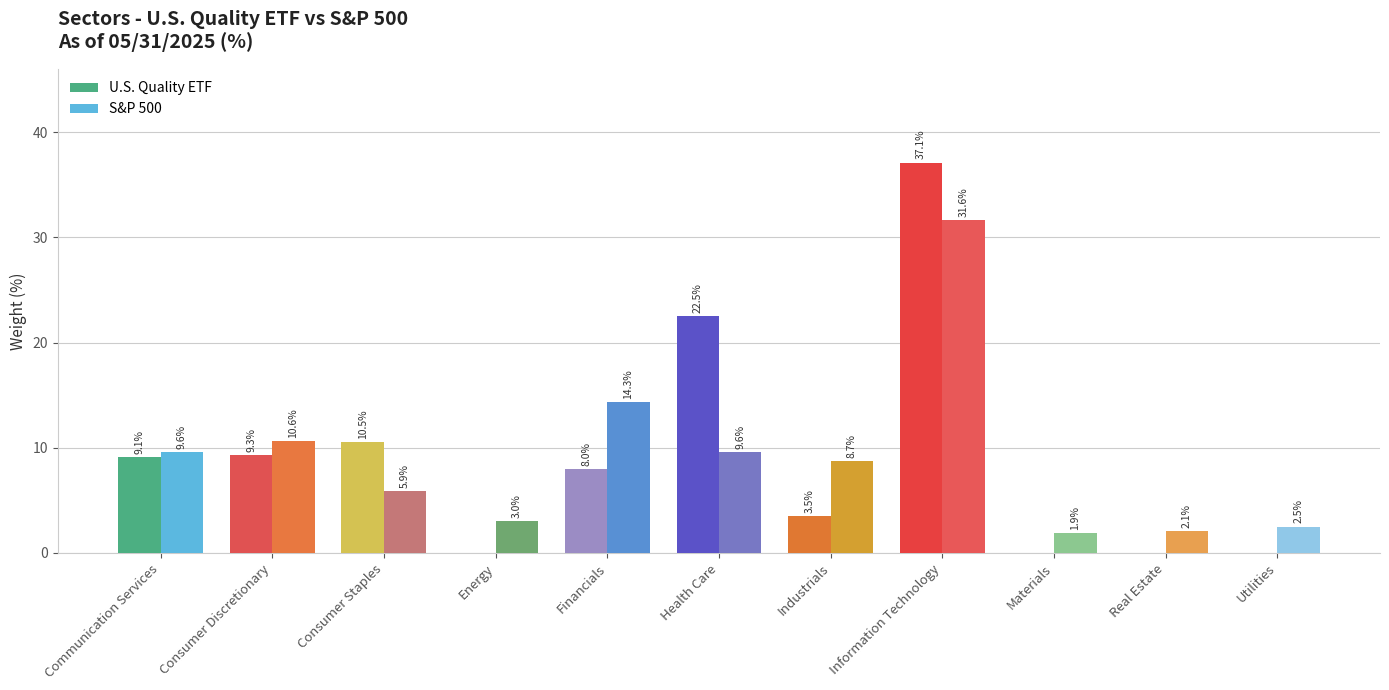

Where is S&P 500 nearest to the value 16?

Financials